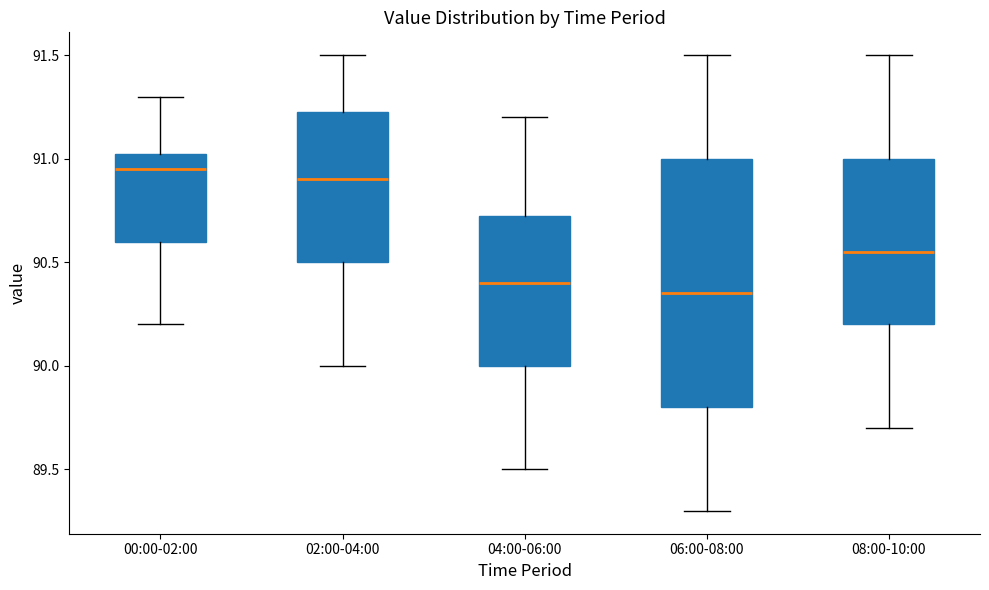

Which box is the tallest, from its lower edge to its upper edge?

06:00-08:00